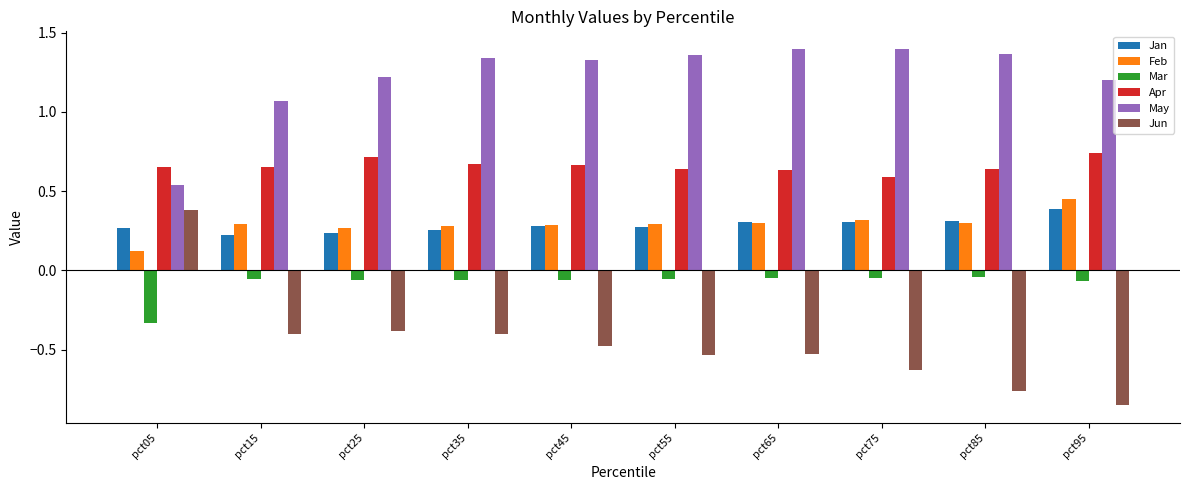

How many Feb values are between 0 and 1?

10